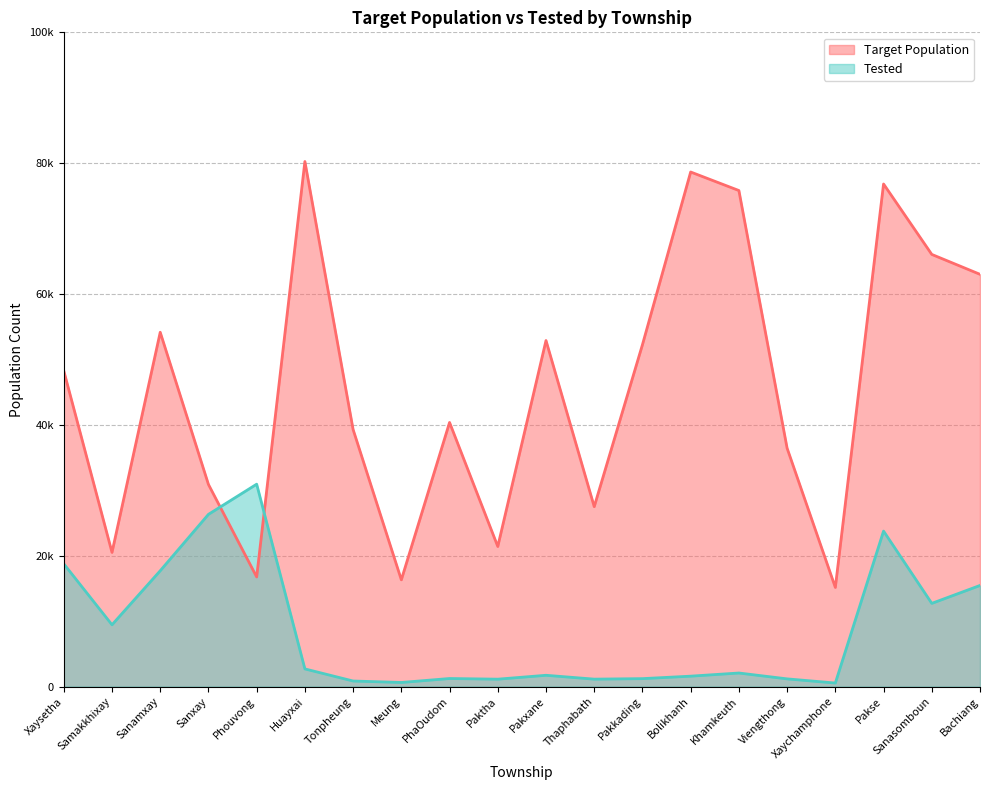

What is the label of the 6th point from the left?

Huayxai